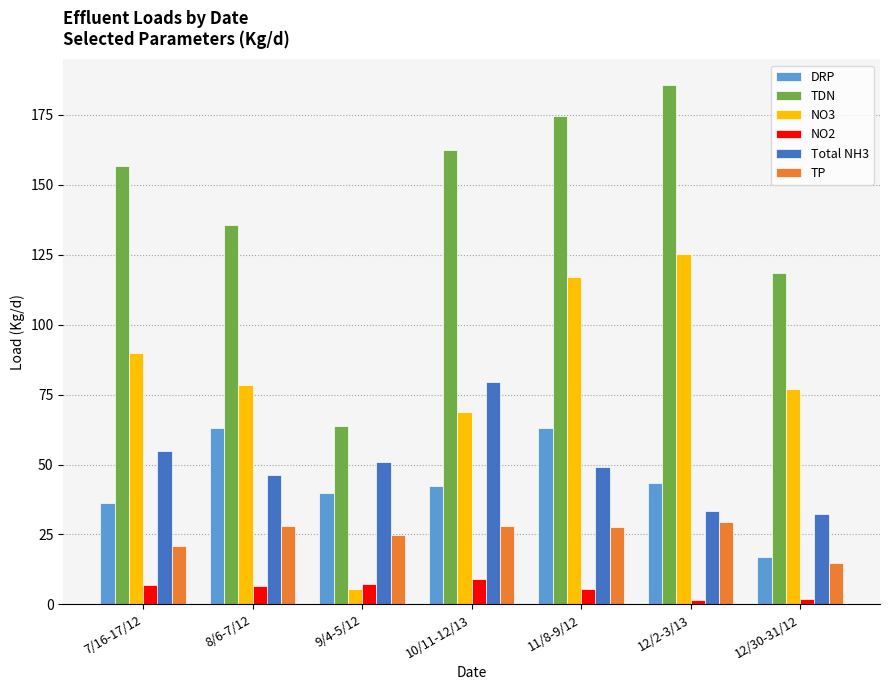

True or false: Total NH3 has a value of 54.9 at 7/16-17/12.

True